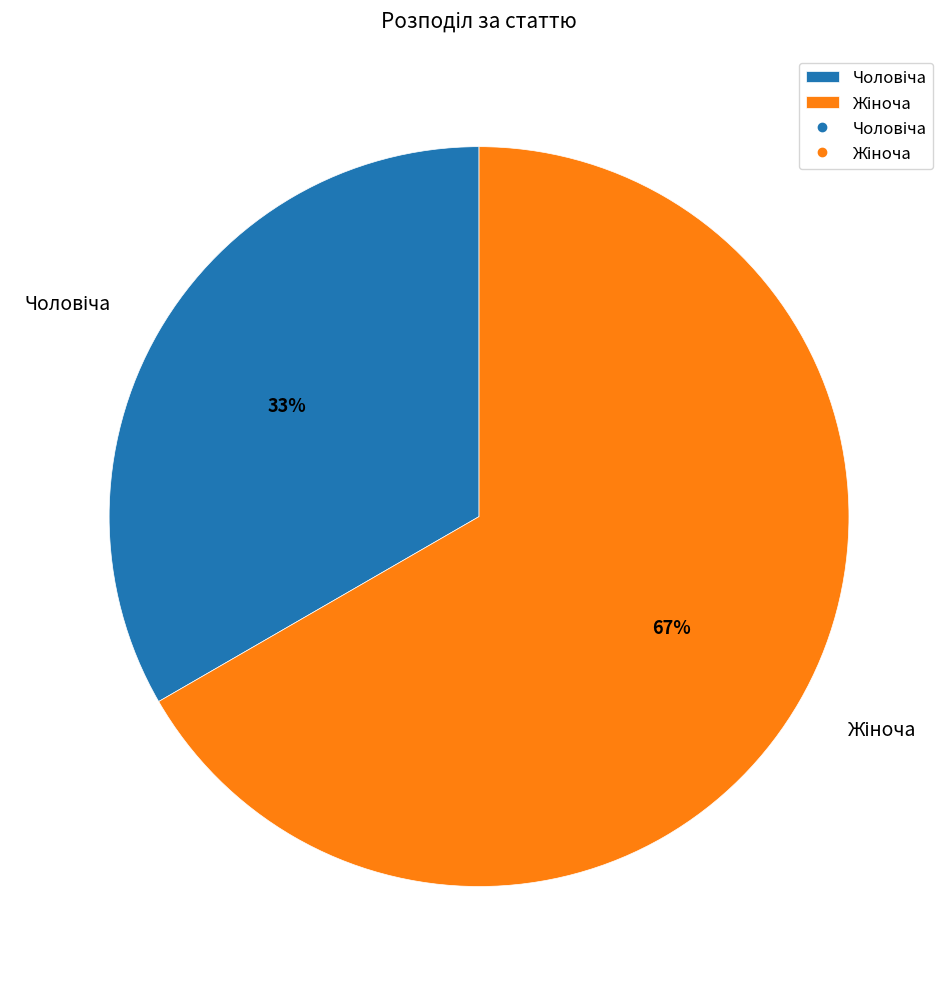

Is there a majority slice in this chart?

Yes